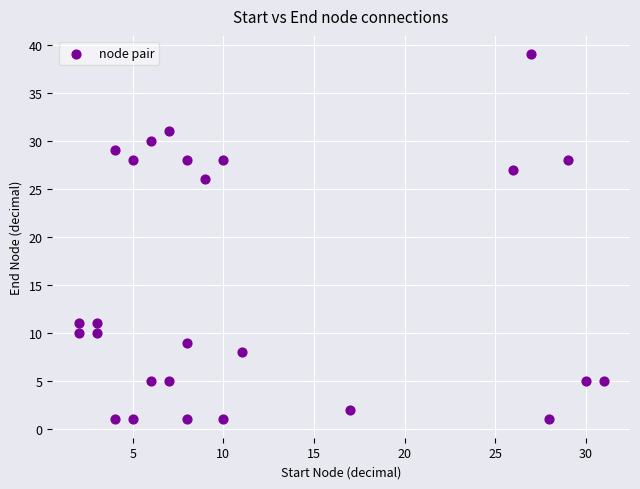

What is the range of X values (max minus min)?

29